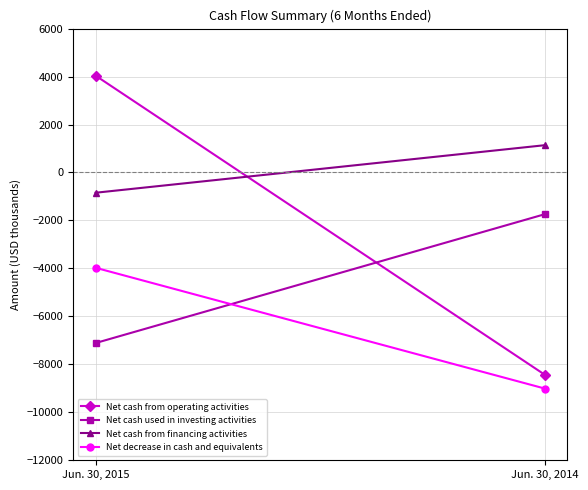

What is the spread (max minus min) of values at Jun. 30, 2015?

11153